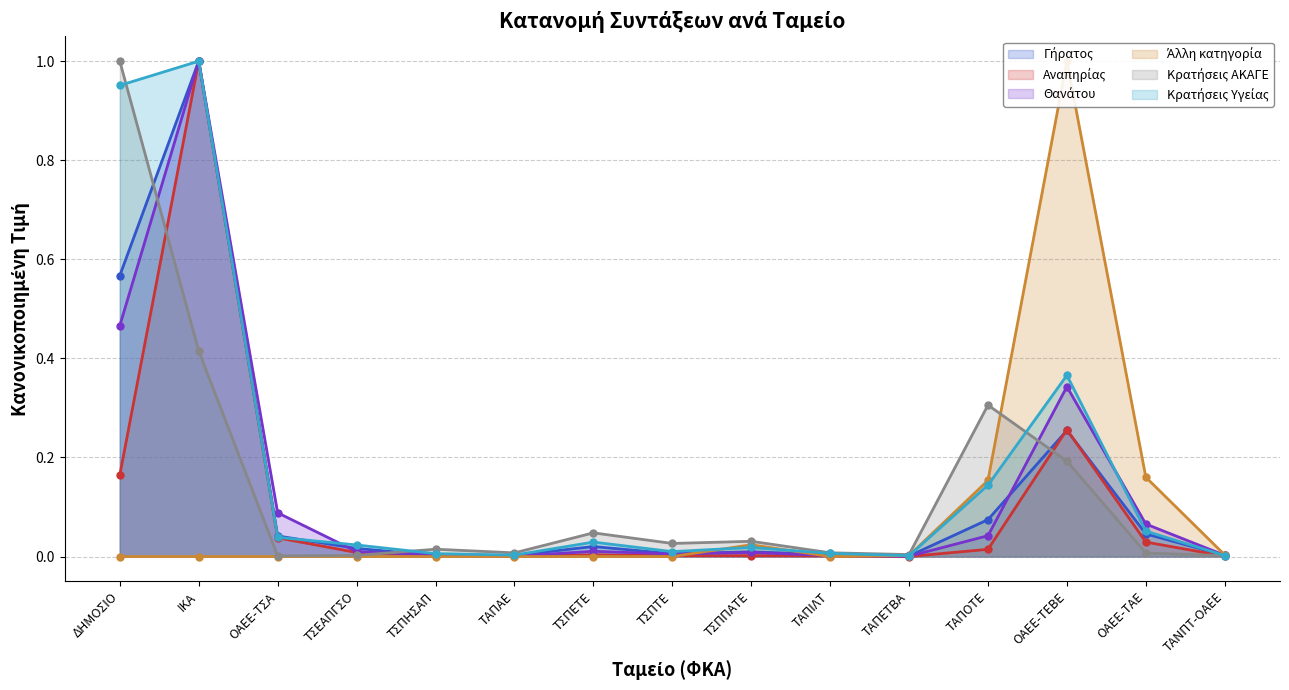

Which series has the largest total across all categories?

Κρατήσεις Υγείας